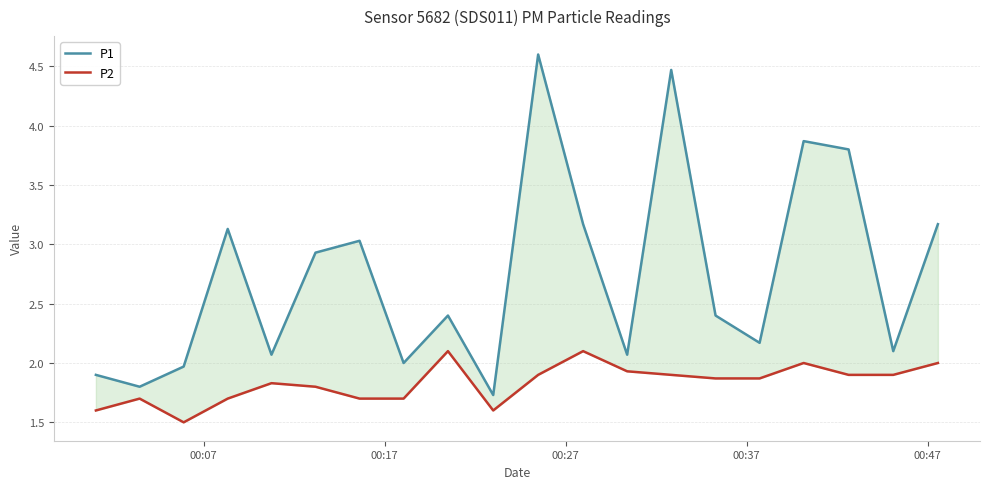

True or false: P1 has a value of 1.4 at 12.

False